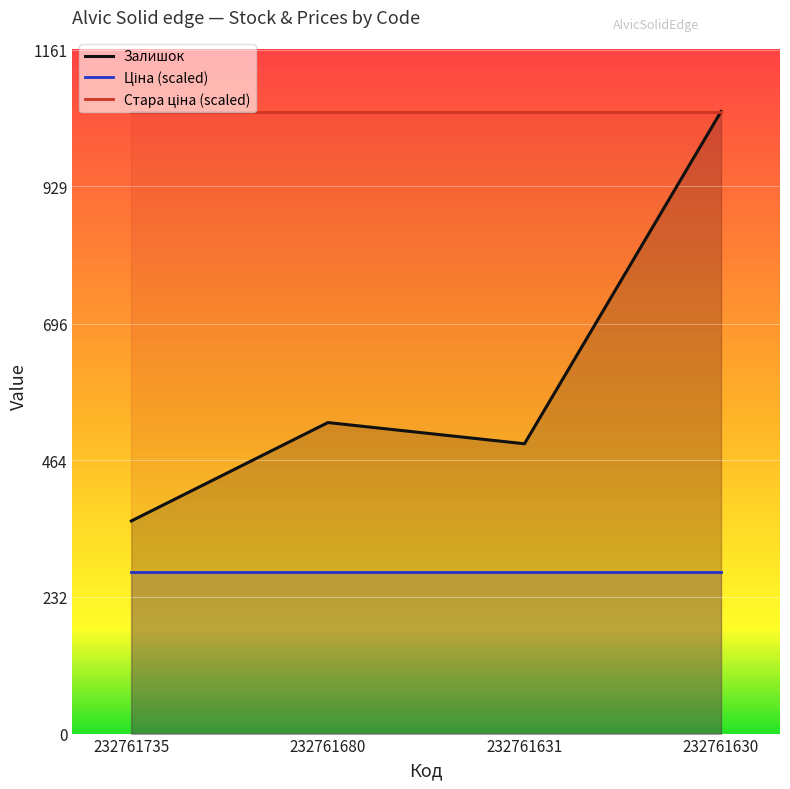

What is the difference between the highest and lowest values at 232761631?

781.5